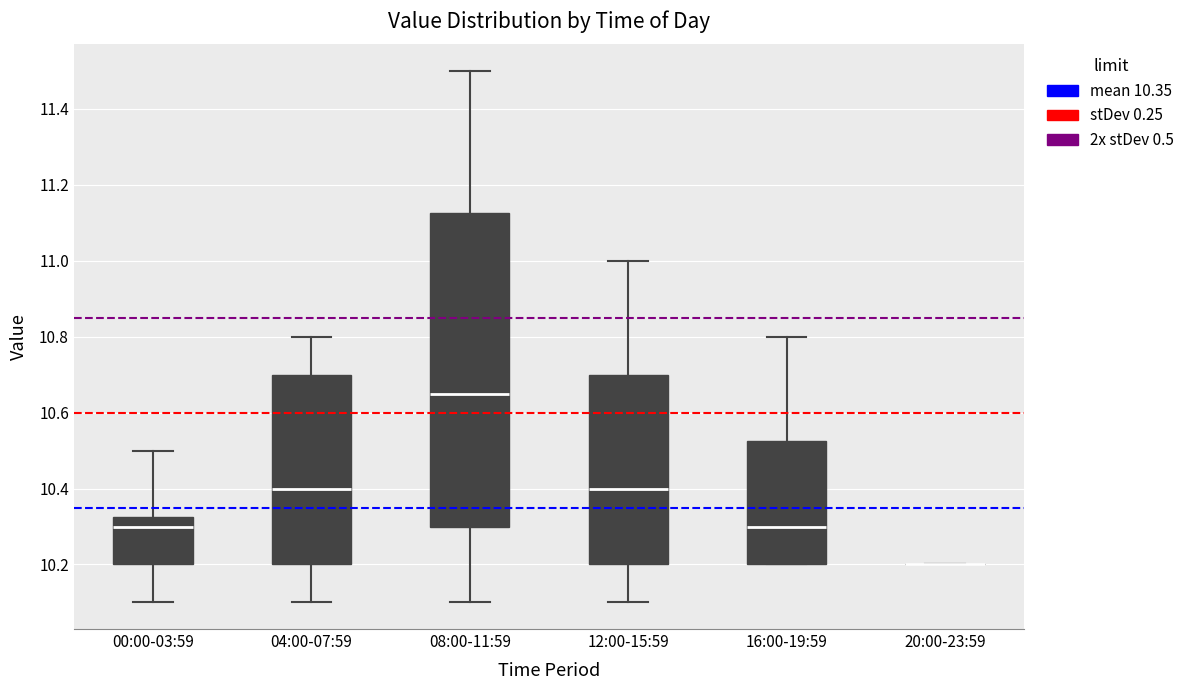

Reading left to right, transcribe this box plot: for each box, give where its median line is, the range the box spans, and where its two whiskers end, as read against the y-axis. The values are not printed on the chart, so give them approximately, as read against the axis.

00:00-03:59: median 10.30, box 10.20 to 10.32, whiskers 10.10 to 10.50
04:00-07:59: median 10.40, box 10.20 to 10.70, whiskers 10.10 to 10.80
08:00-11:59: median 10.66, box 10.30 to 11.12, whiskers 10.10 to 11.50
12:00-15:59: median 10.40, box 10.20 to 10.70, whiskers 10.10 to 11.00
16:00-19:59: median 10.30, box 10.20 to 10.52, whiskers 10.20 to 10.80
20:00-23:59: box collapsed to a line at 10.20, whiskers 10.20 to 10.20